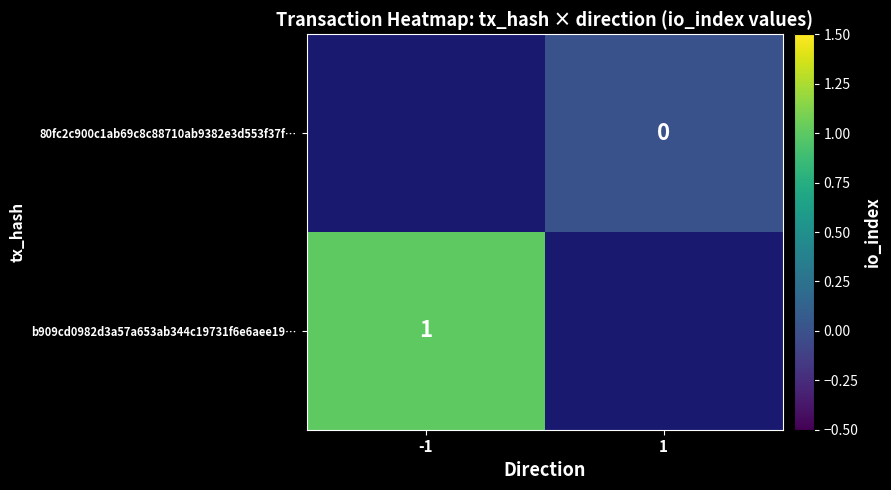

Is it true that b909cd0982d3a57a653ab344c19731f6e6aee19… equals 1 at -1?

True